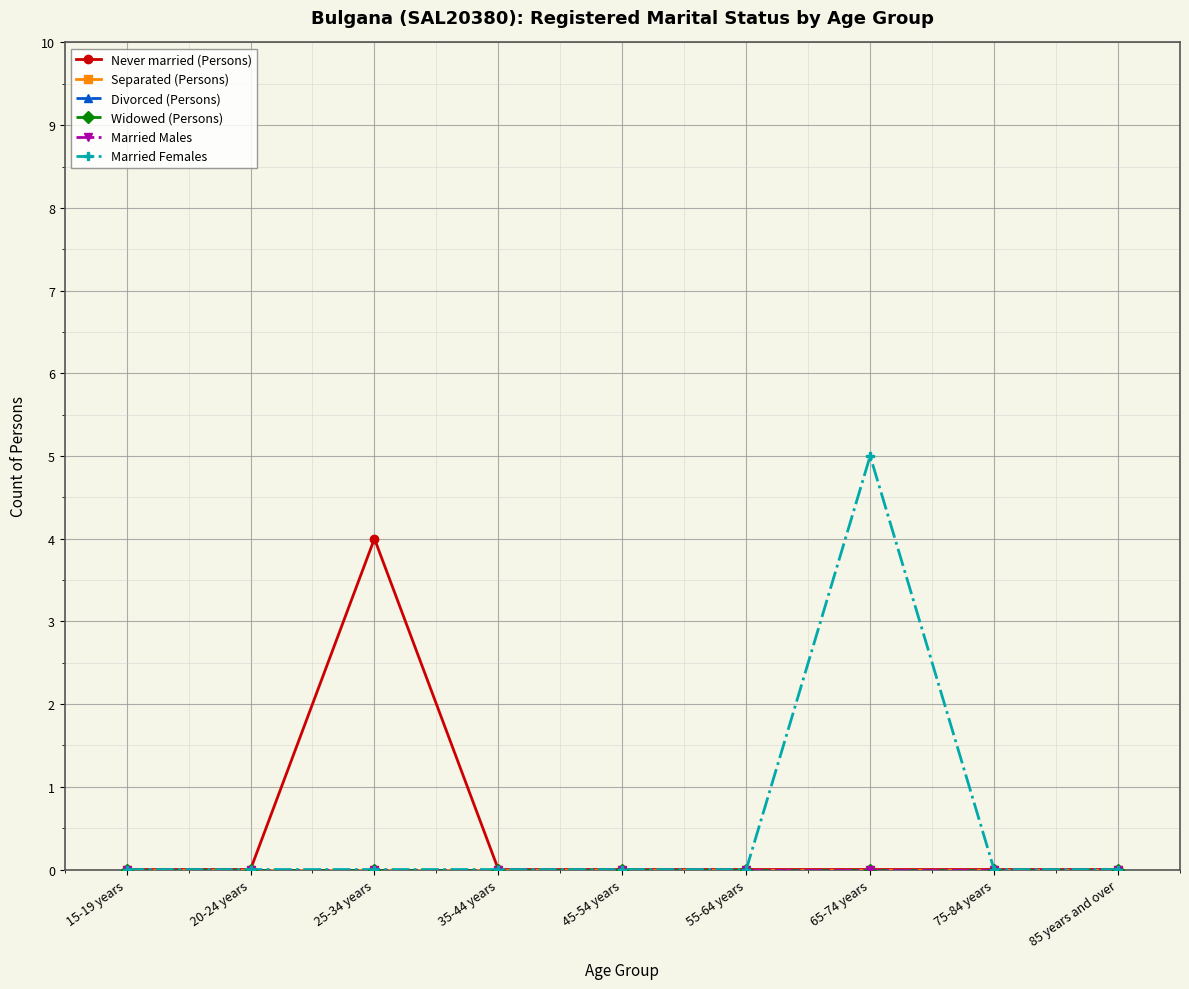

What is the label of the 3rd point from the right?

65-74 years